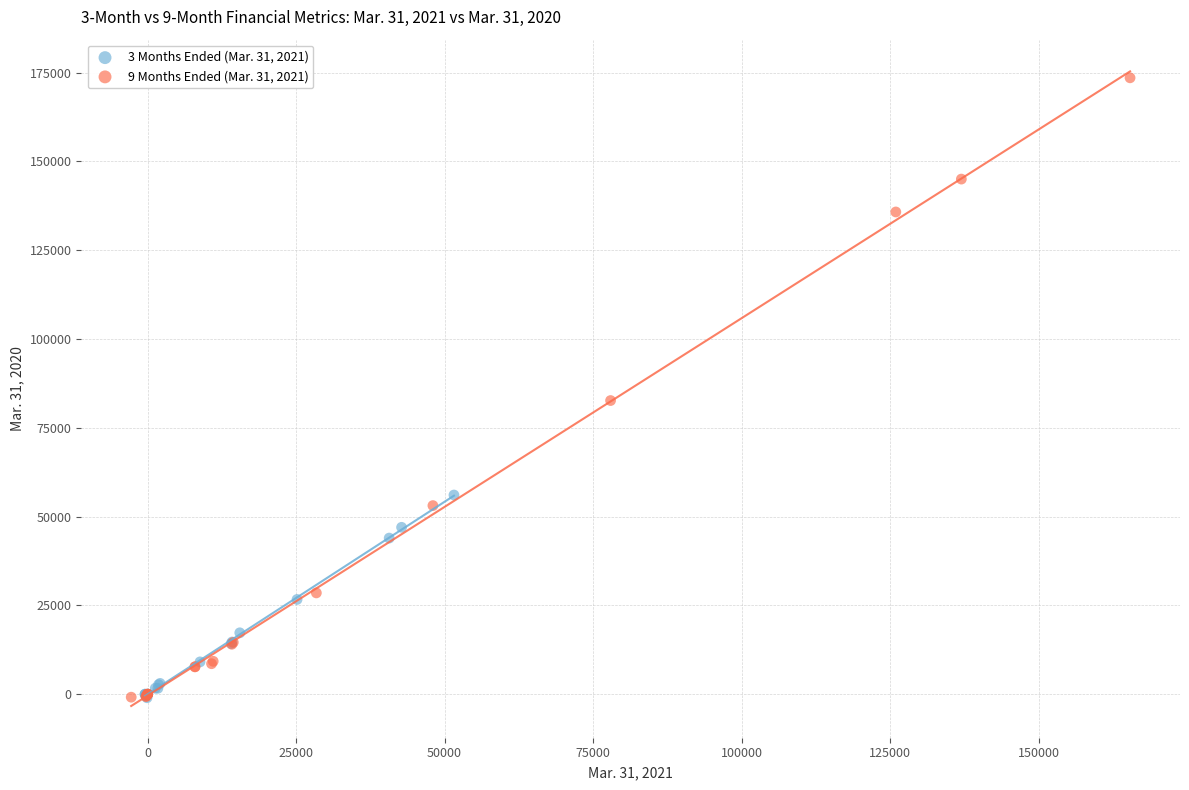

Which series reaches the maximum Y coordinate?

9 Months Ended (Mar. 31, 2021)